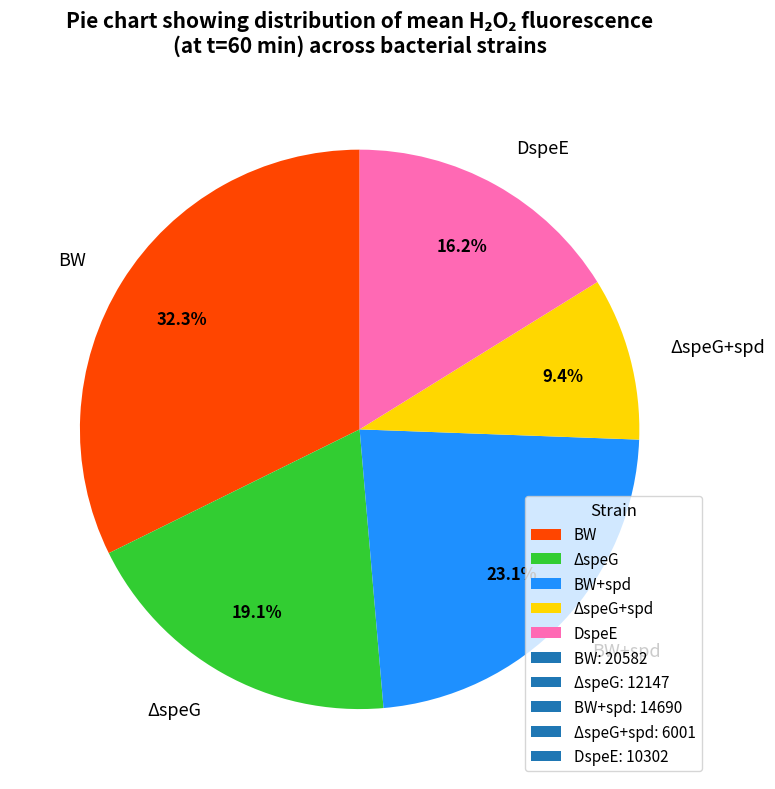

Does ΔspeG+spd account for over 50% of the chart?

No